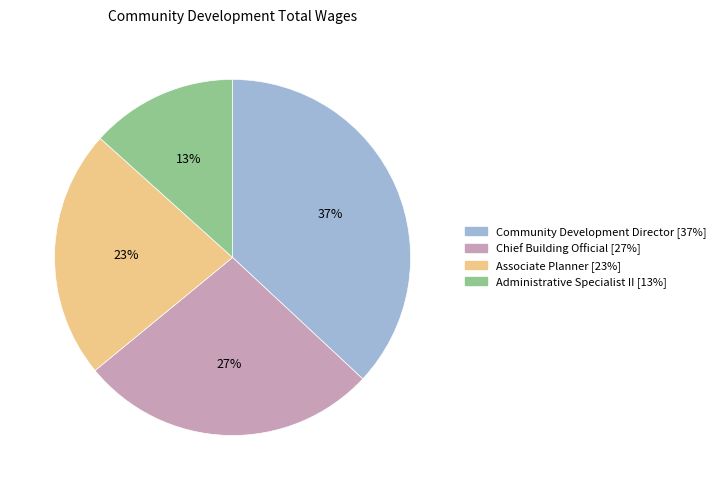

Which has a higher value, Community Development Director or Administrative Specialist II?

Community Development Director